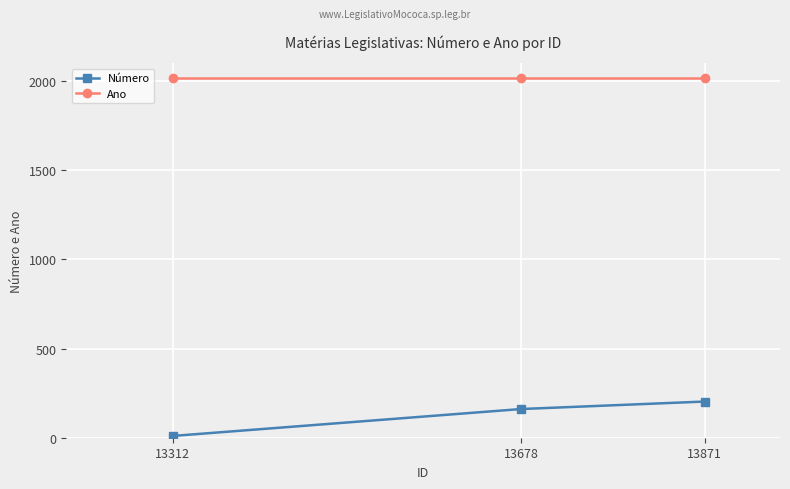

Which series changed the most between 13312 and 13678?

Número